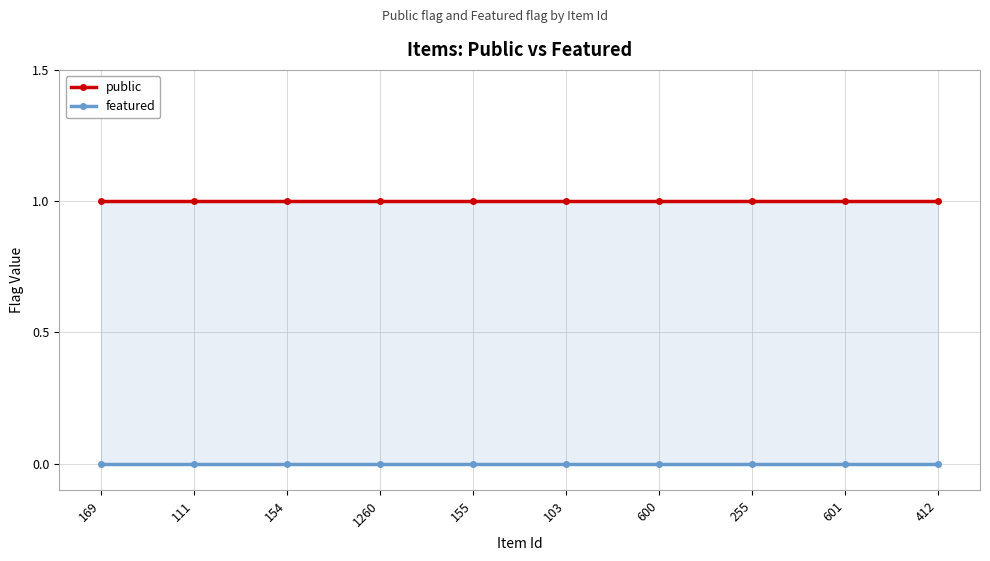

What is the lowest value of the public series?

1